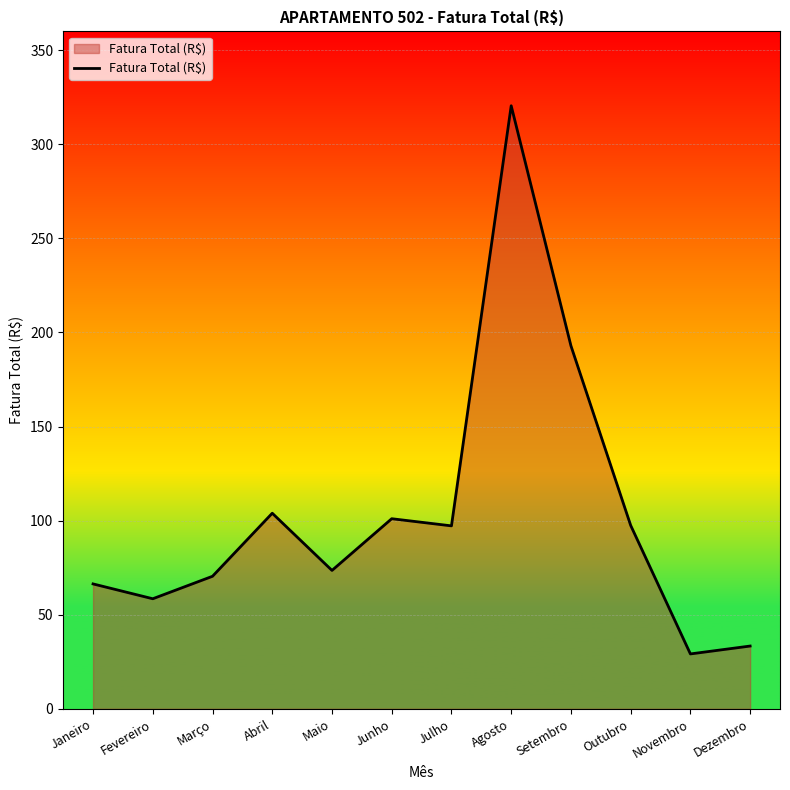

What value does the data have at Agosto?

320.5